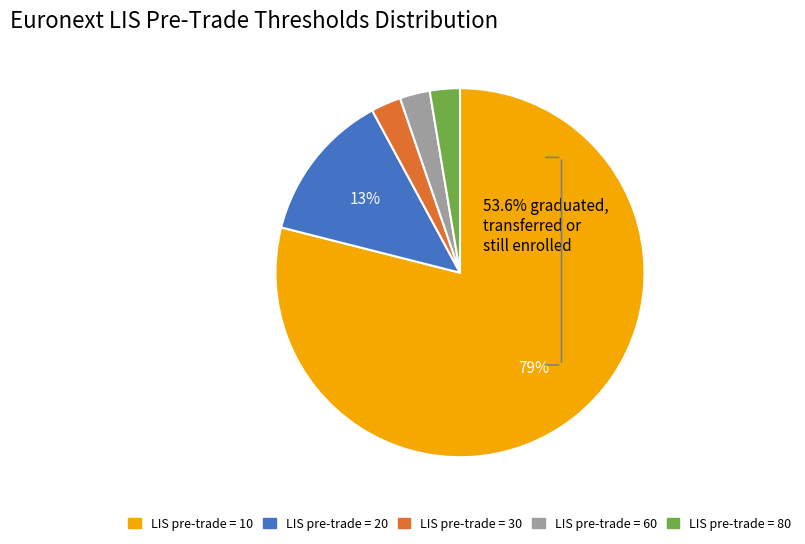

True or false: LIS pre-trade = 80 accounts for 3% of the total.

True